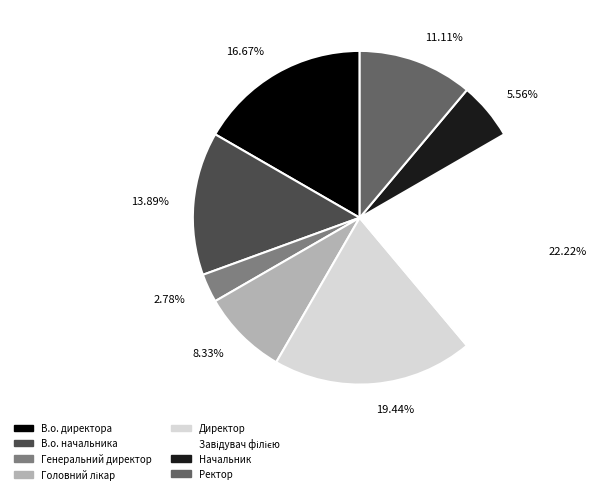

Does any single category account for the majority?

No